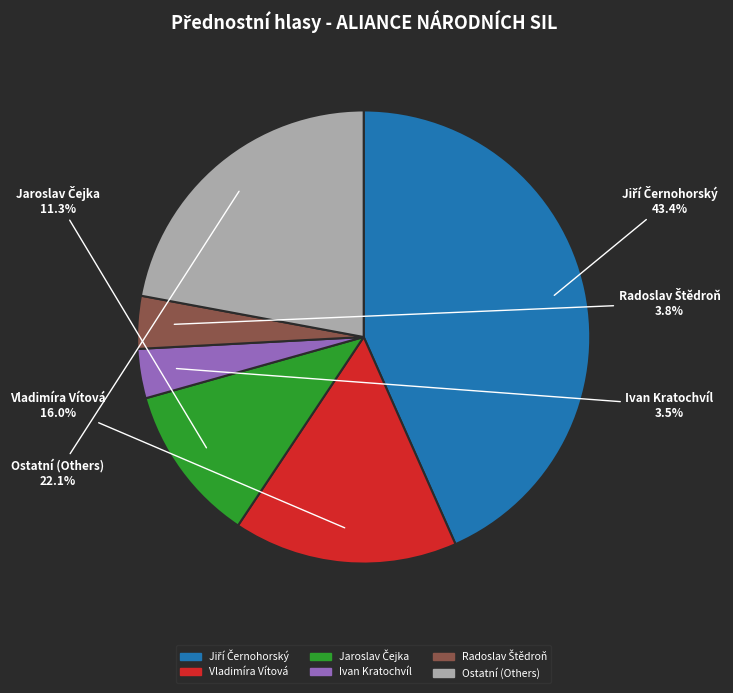

Does any single category account for the majority?

No